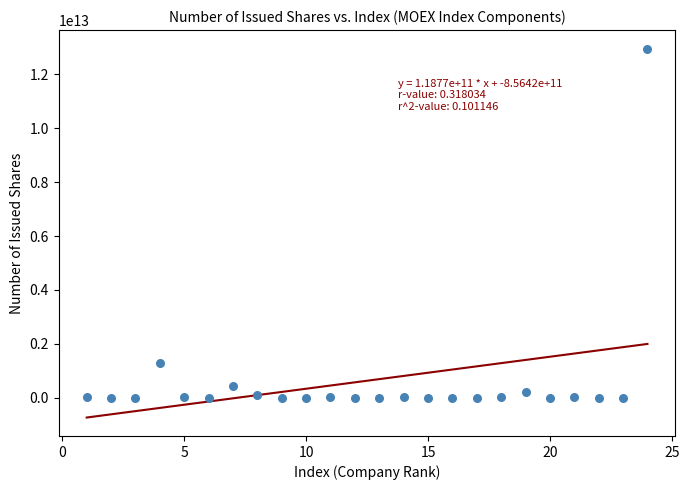

What Y value in the scatter plot is closest to 6480271446106?

1274665323063